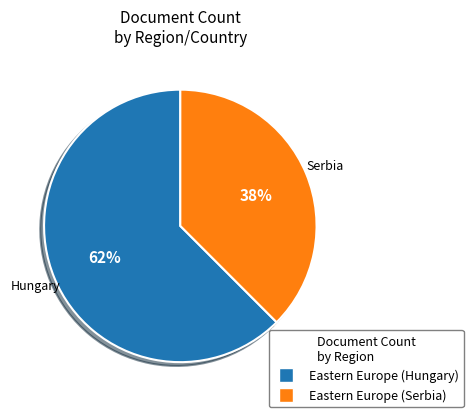

Which has a higher value, Eastern Europe (Hungary) or Eastern Europe (Serbia)?

Eastern Europe (Hungary)